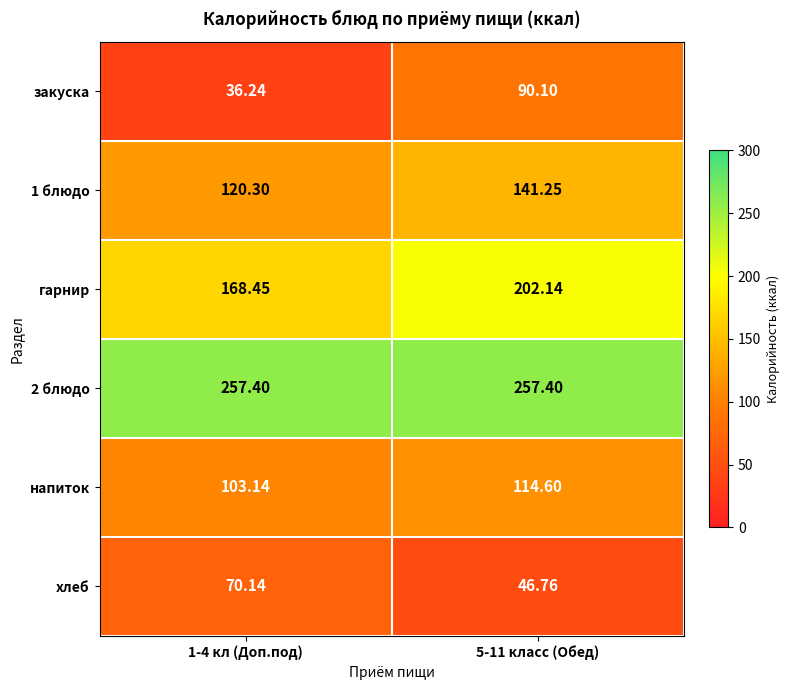

Is the value of 1 блюдо at 1-4 кл (Доп.под) greater than the value of хлеб at 1-4 кл (Доп.под)?

Yes